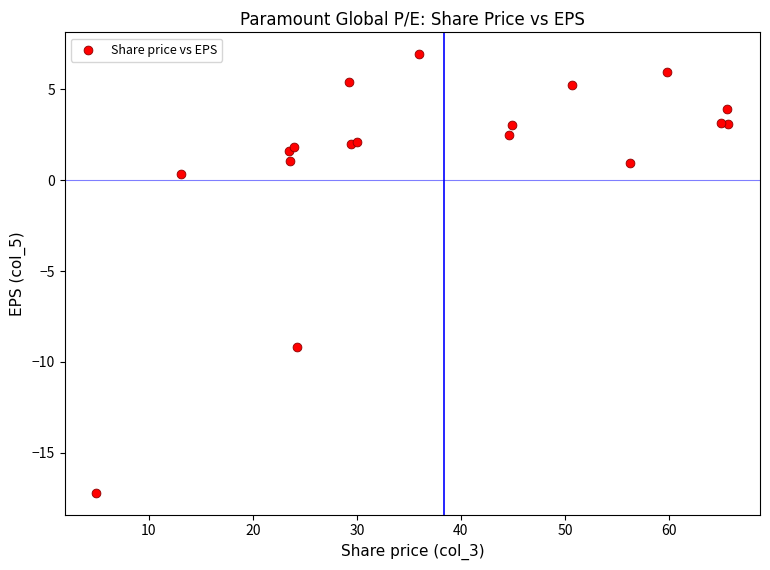

What Y value in the scatter plot is closest to -5?

-9.2